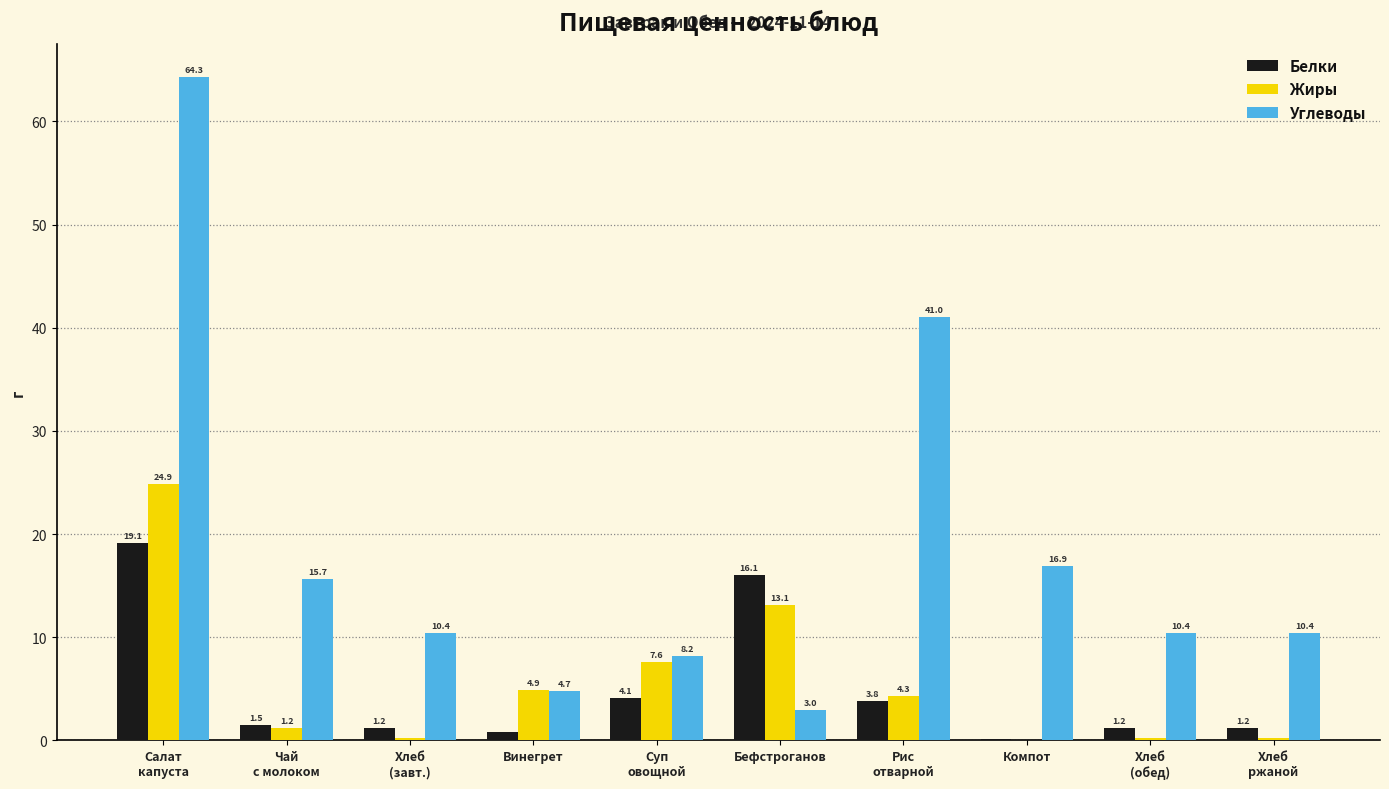

How many categories are shown in the chart?

10